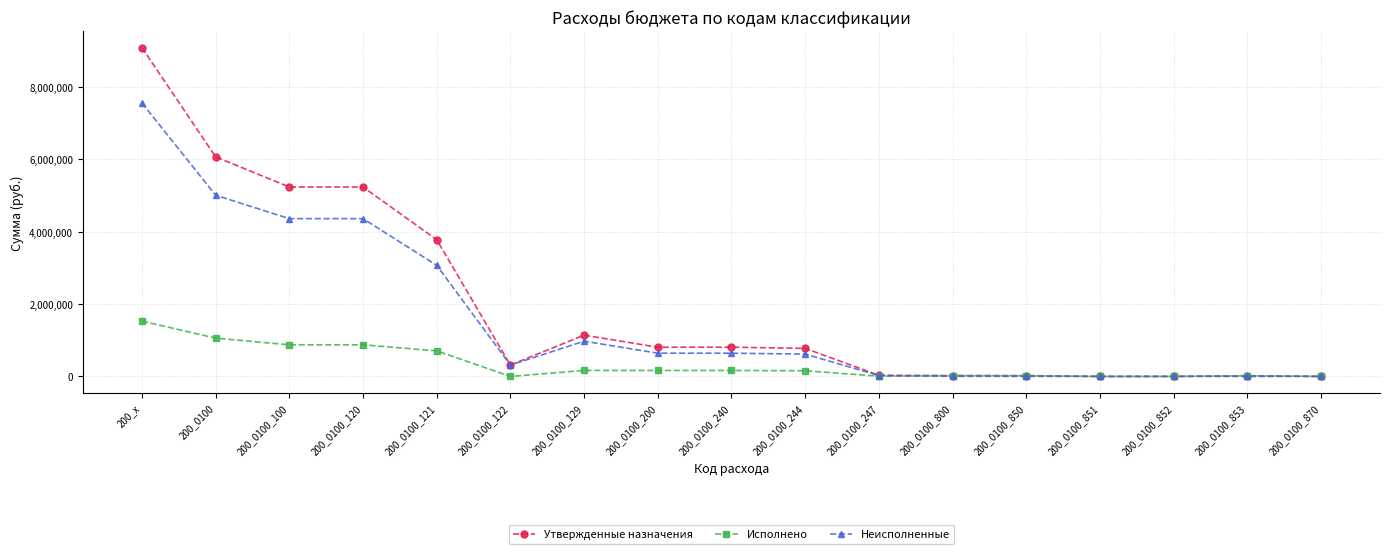

Rank the series by their average value, from lowest to highest.

Исполнено, Неисполненные, Утвержденные назначения